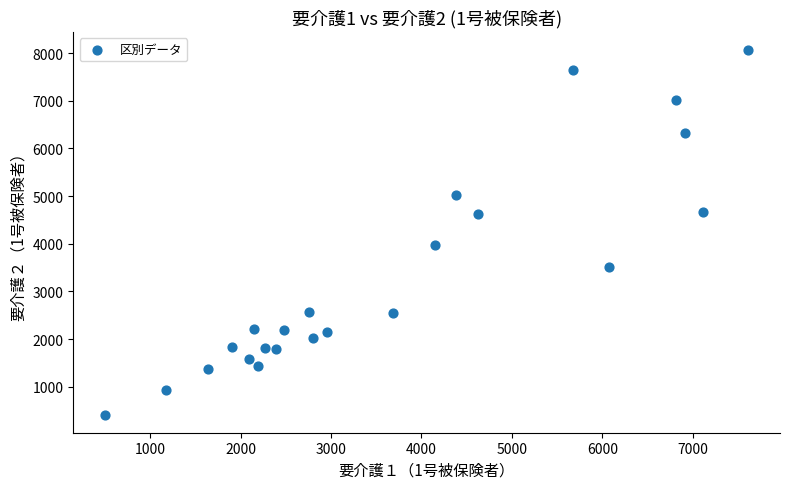

What Y value in the scatter plot is closest to 4239?

3979